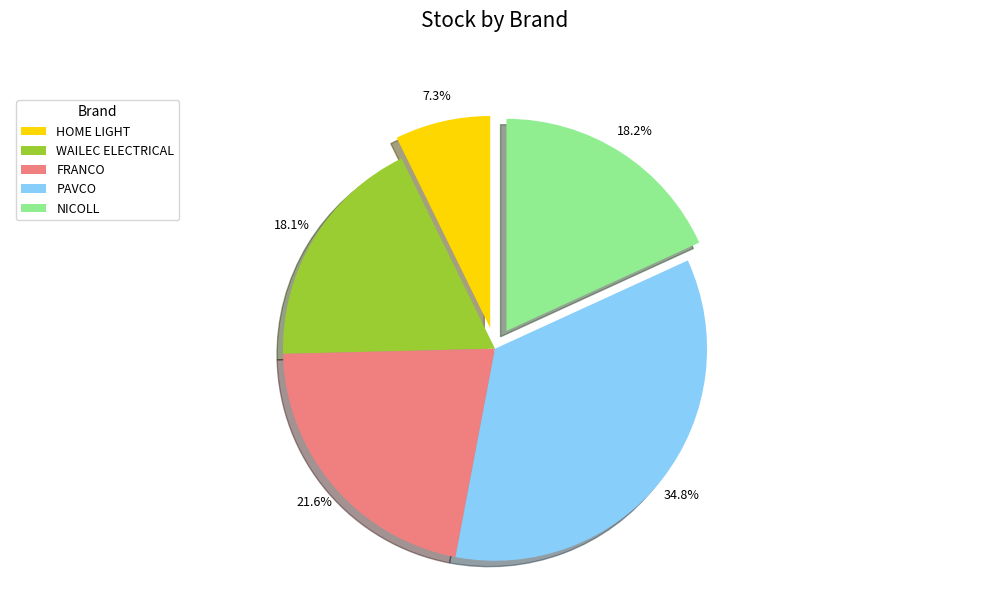

How much of the chart is everything except PAVCO?

65.2%